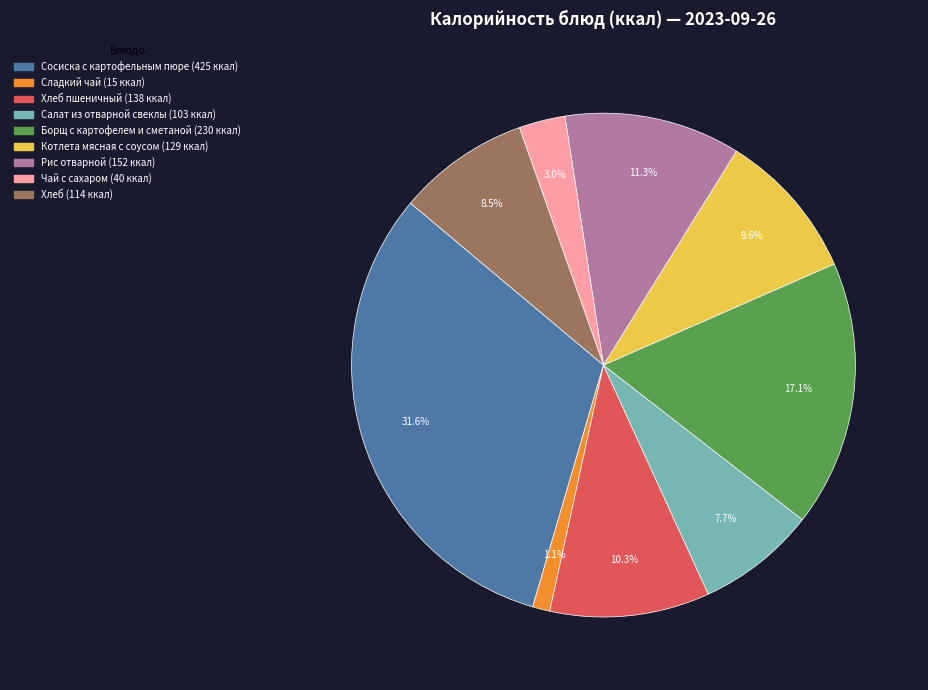

Does any single category account for the majority?

No